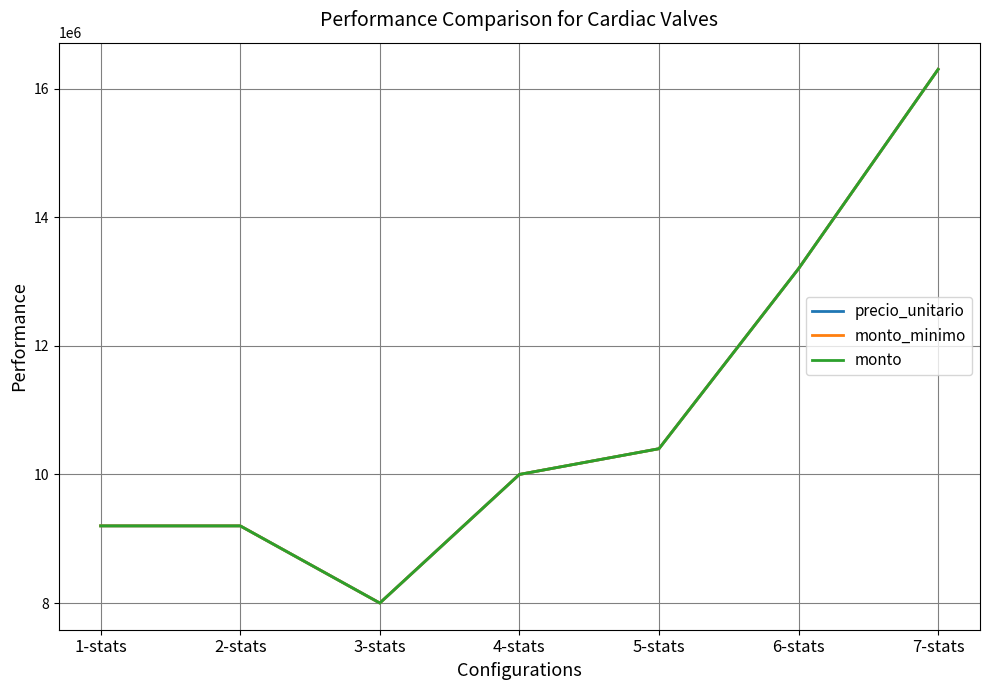

True or false: precio_unitario has more than 0 interior local peaks.

False